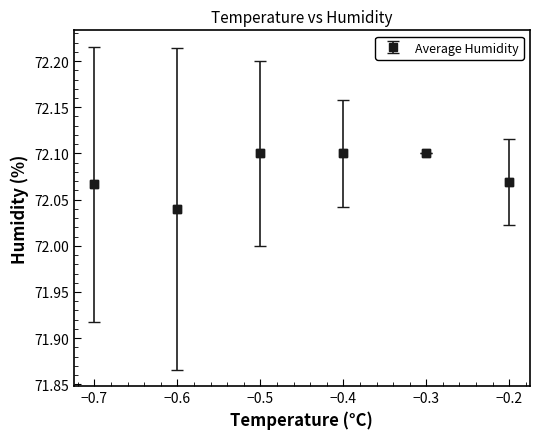

What is the sum of all values?

432.5